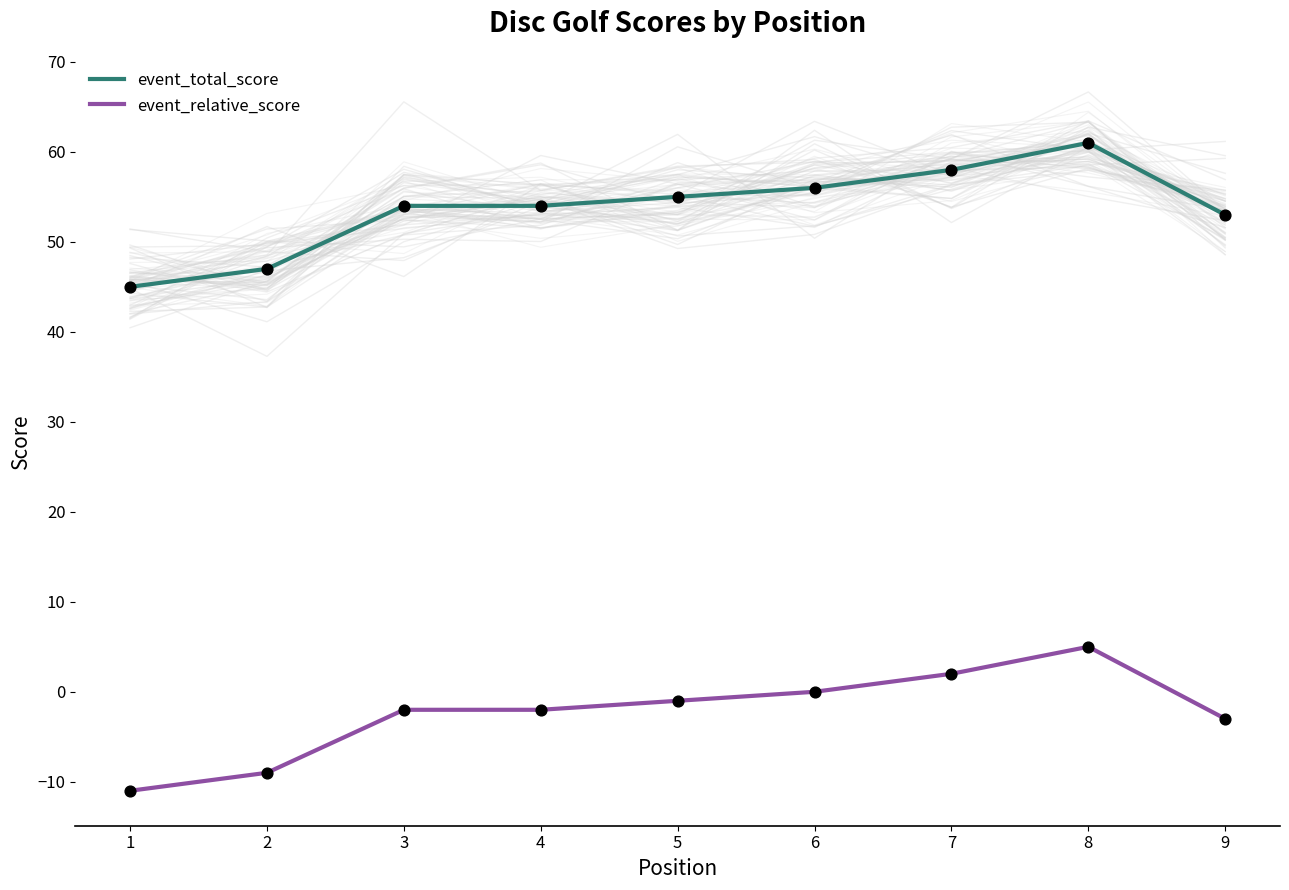

Which series reaches the minimum Y coordinate?

event_relative_score